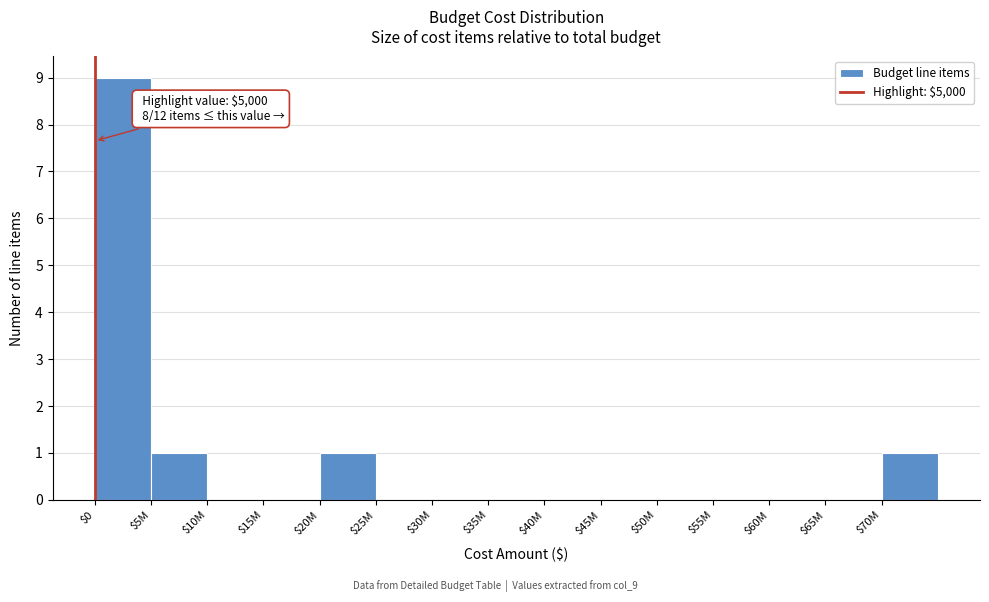

What is the sum of all values?

12